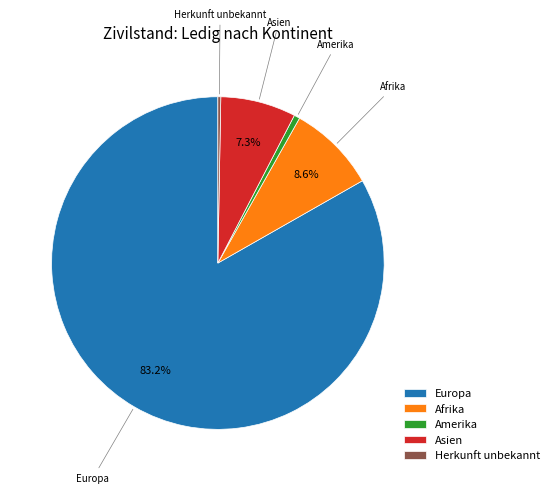

Between Europa and Afrika, which is larger?

Europa